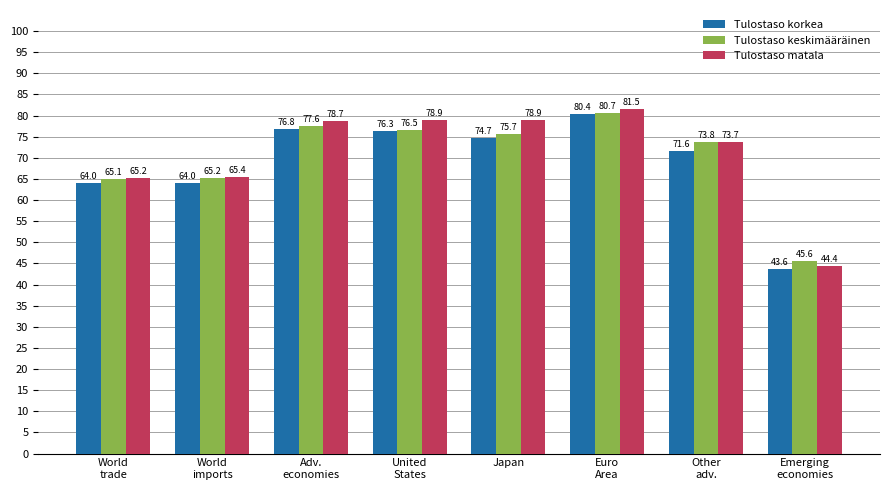

The value of Tulostaso korkea at Other
adv. is 71.6. True or false?

True